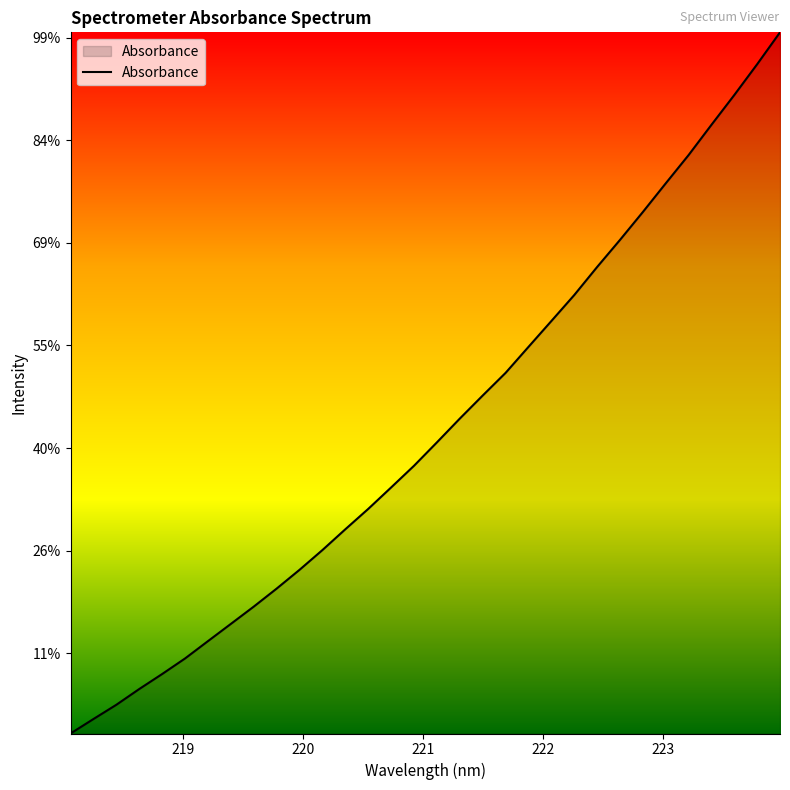

Is this an area chart (filled region under the line)?

Yes